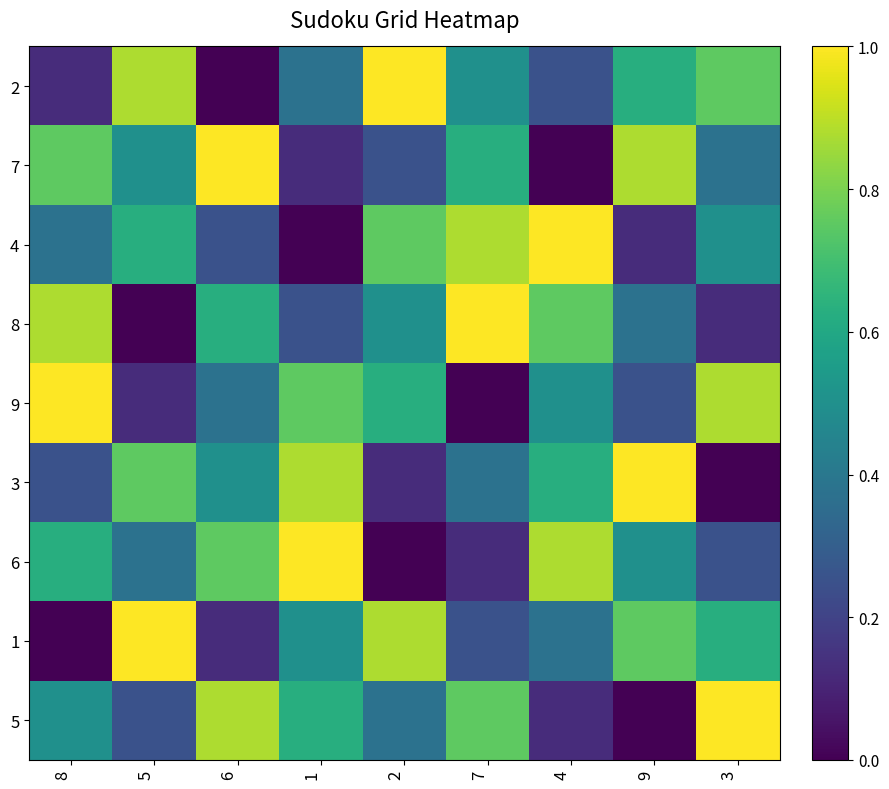

Reading right to left, transcribe all the data shown in this chart.

2: 3=0.8	9=0.6	4=0.2	7=0.5	2=1.0	1=0.4	6=0.0	5=0.9	8=0.1
7: 3=0.4	9=0.9	4=0.0	7=0.6	2=0.2	1=0.1	6=1.0	5=0.5	8=0.8
4: 3=0.5	9=0.1	4=1.0	7=0.9	2=0.8	1=0.0	6=0.2	5=0.6	8=0.4
8: 3=0.1	9=0.4	4=0.8	7=1.0	2=0.5	1=0.2	6=0.6	5=0.0	8=0.9
9: 3=0.9	9=0.2	4=0.5	7=0.0	2=0.6	1=0.8	6=0.4	5=0.1	8=1.0
3: 3=0.0	9=1.0	4=0.6	7=0.4	2=0.1	1=0.9	6=0.5	5=0.8	8=0.2
6: 3=0.2	9=0.5	4=0.9	7=0.1	2=0.0	1=1.0	6=0.8	5=0.4	8=0.6
1: 3=0.6	9=0.8	4=0.4	7=0.2	2=0.9	1=0.5	6=0.1	5=1.0	8=0.0
5: 3=1.0	9=0.0	4=0.1	7=0.8	2=0.4	1=0.6	6=0.9	5=0.2	8=0.5